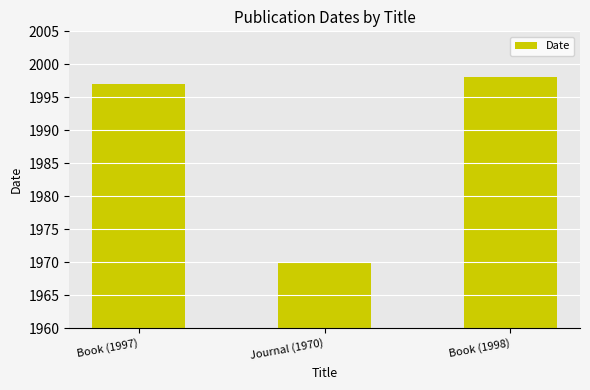

The chart shows a value of 797 at Book (1998). True or false?

False